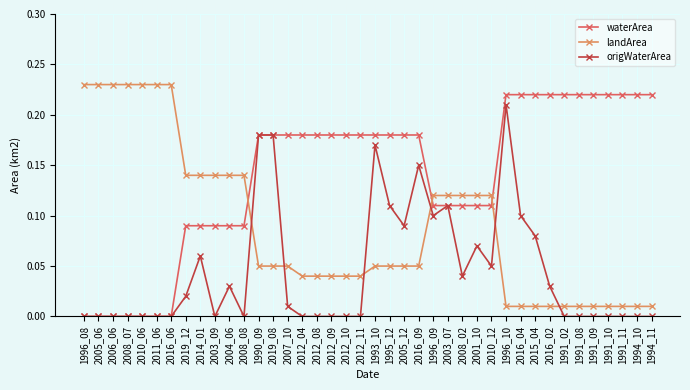

What is the sum of the waterArea values at 2019_12 and 2016_09?

0.3